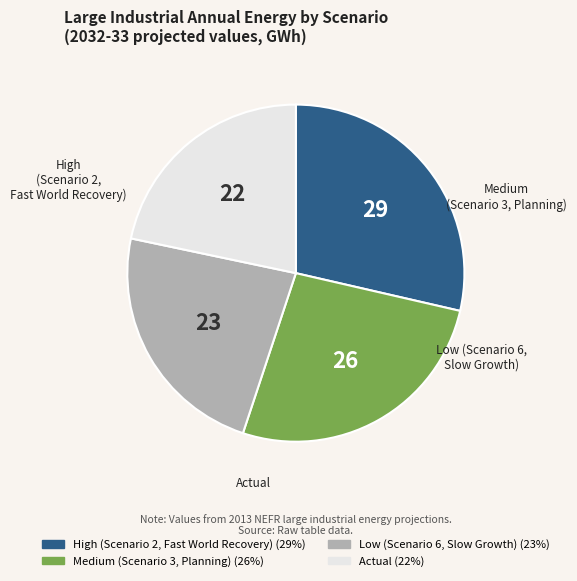

True or false: Medium (Scenario 3, Planning) accounts for 21% of the total.

False